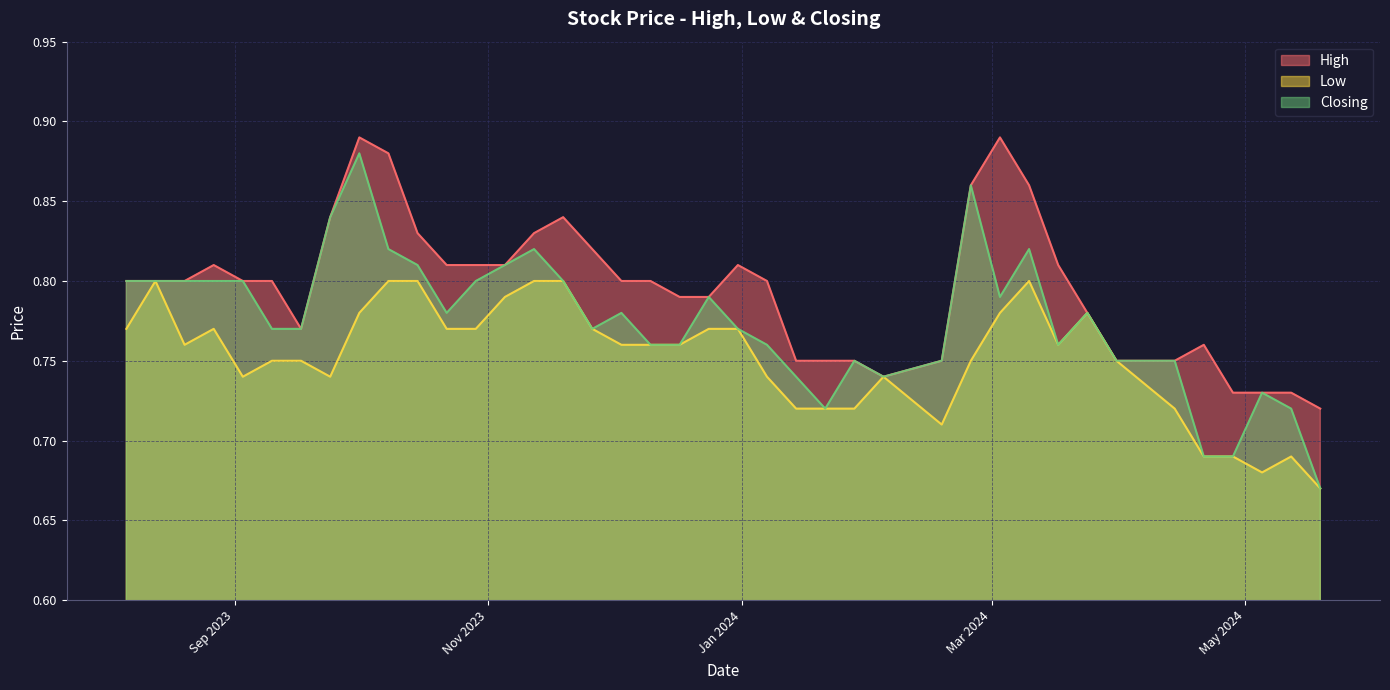

At 03/03/2024, list the series in order from largest to smallest.

High, Closing, Low